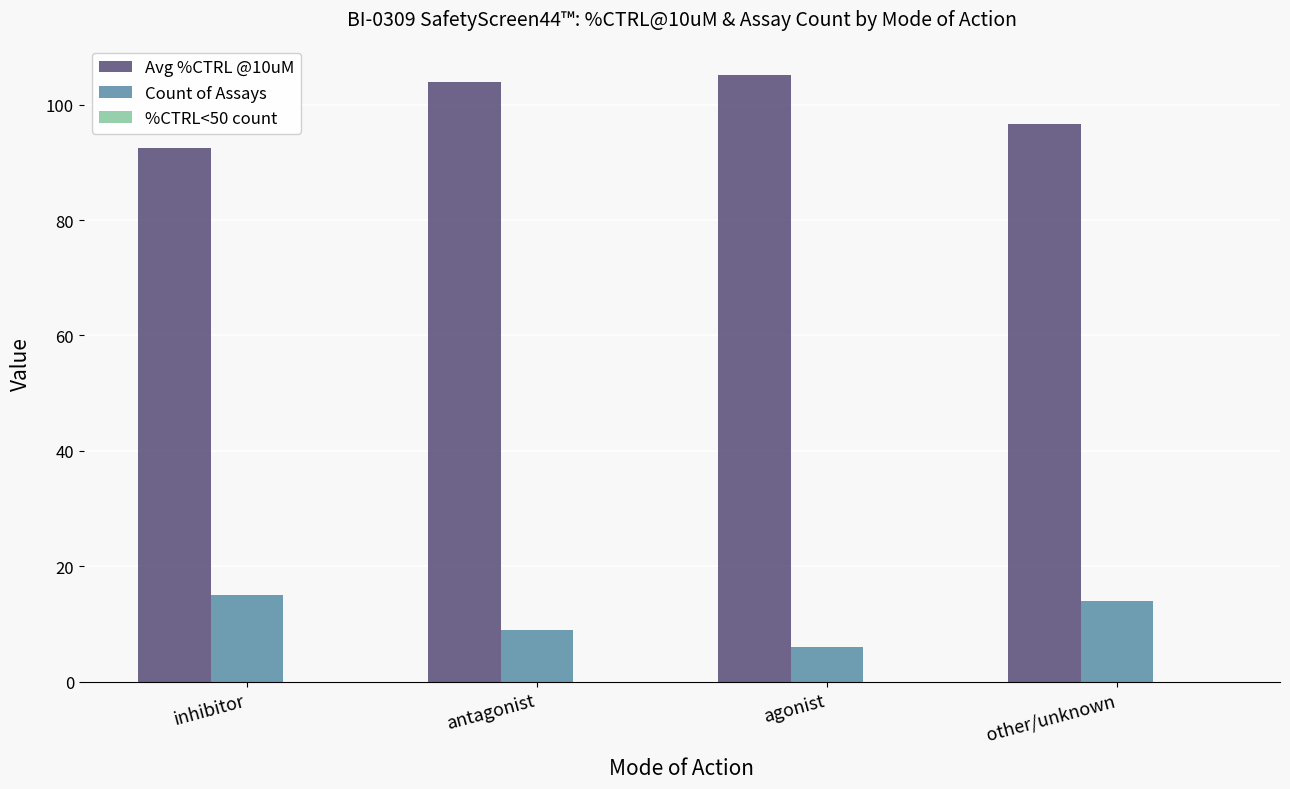

What value does the Count of Assays series have at inhibitor?

15.0